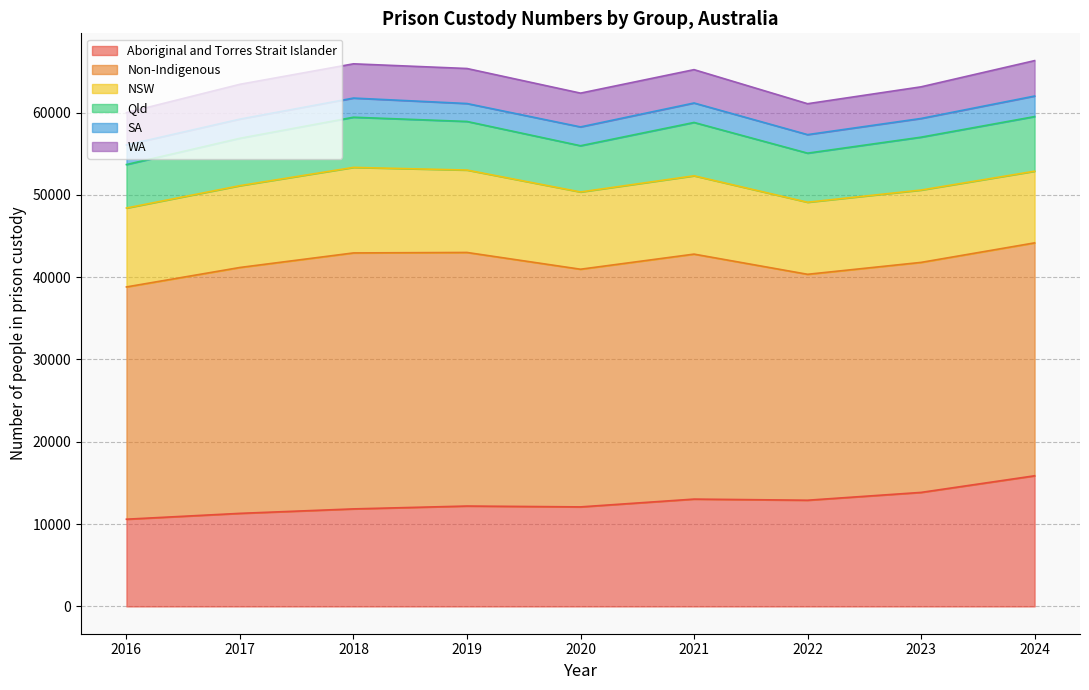

Read the WA value at 2019, to the nearest 100.

4300